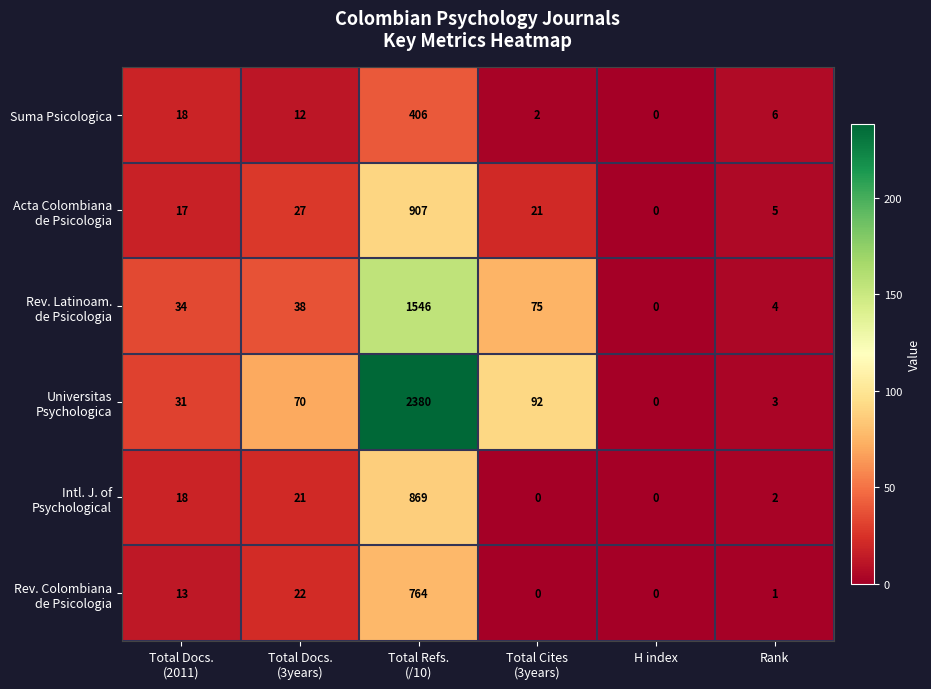

What is the difference between the second highest and second lowest values in the Suma Psicologica series?

16